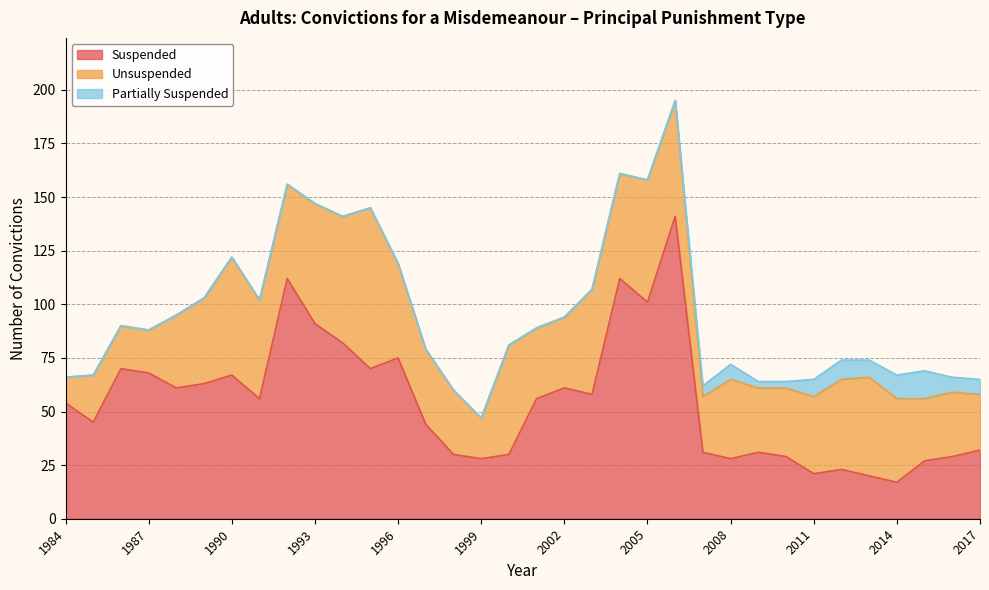

What is the value of the Suspended point at the 25th from the left?

28